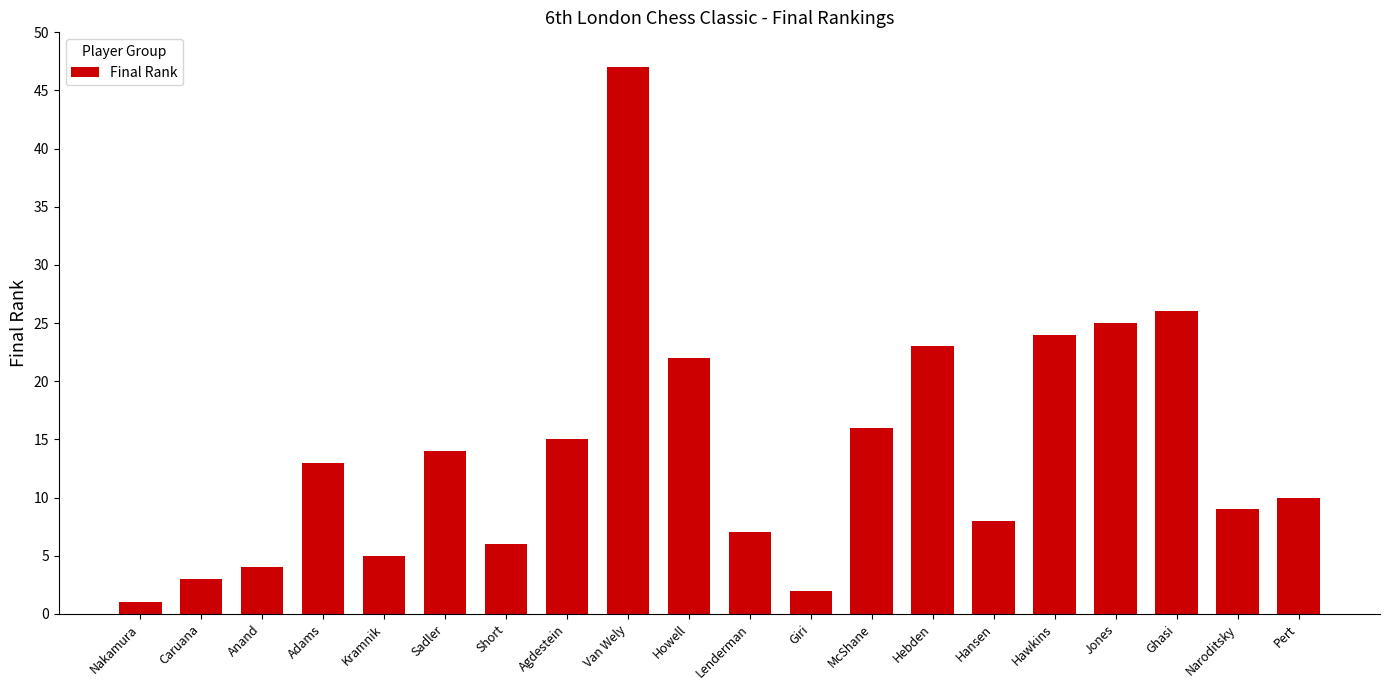

Are the bars grouped side by side (vs. stacked)?

No